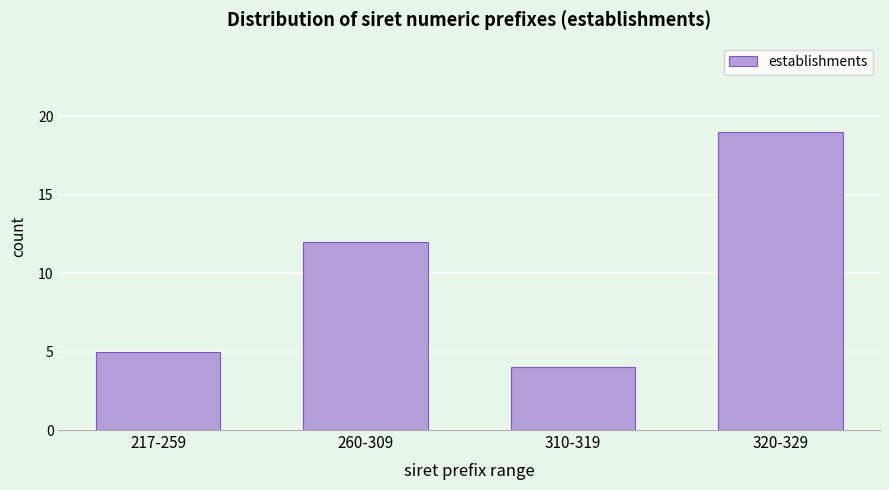

Reading left to right, list all the values displayed in this chart.

217-259=5	260-309=12	310-319=4	320-329=19